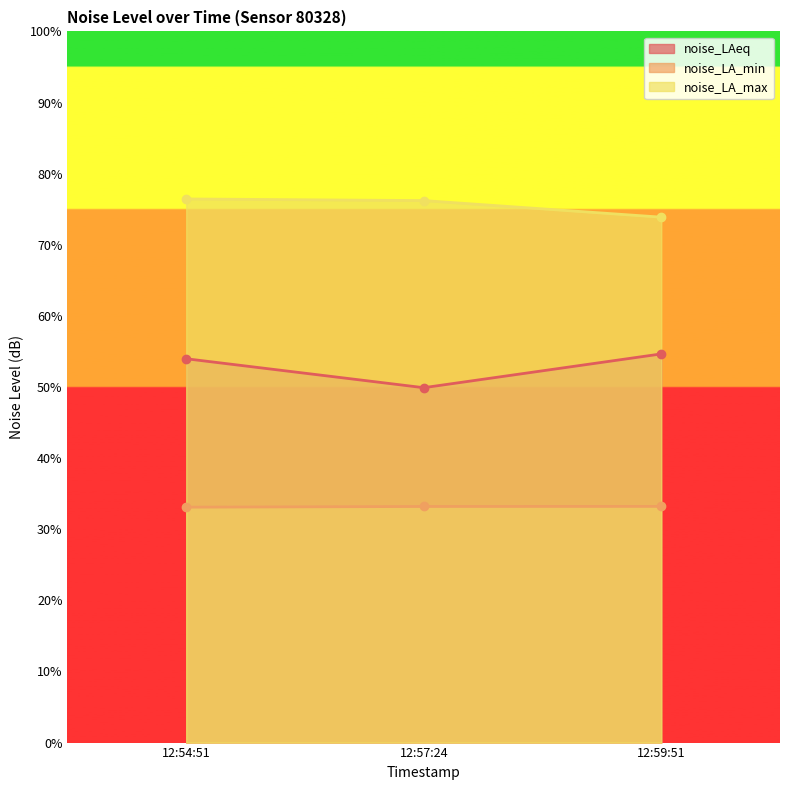

At which label does noise_LA_max reach its minimum?

12:59:51